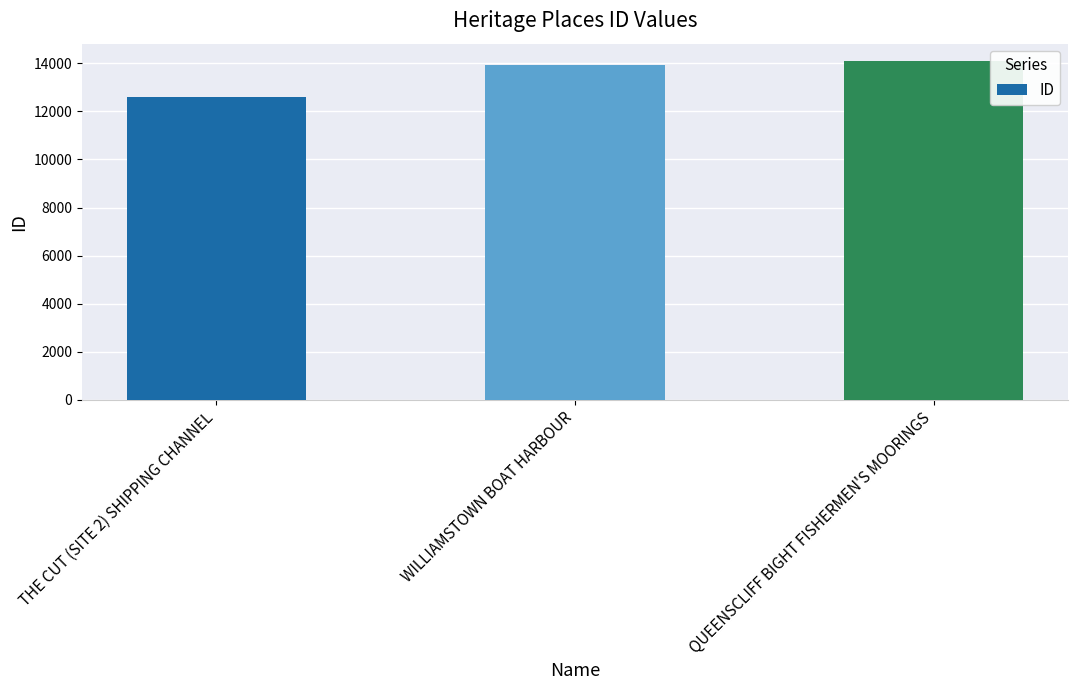

Approximately how many times larger is the value at QUEENSCLIFF BIGHT FISHERMEN'S MOORINGS compared to WILLIAMSTOWN BOAT HARBOUR?

1.0